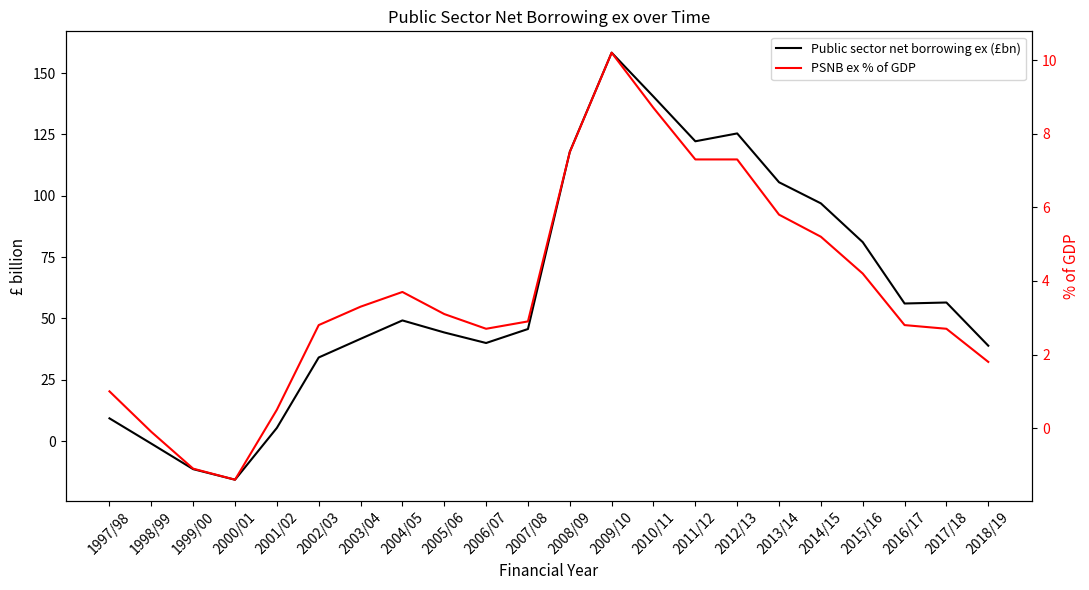

List the series in order of their peak value, highest first.

Public sector net borrowing ex (£bn), PSNB ex % of GDP